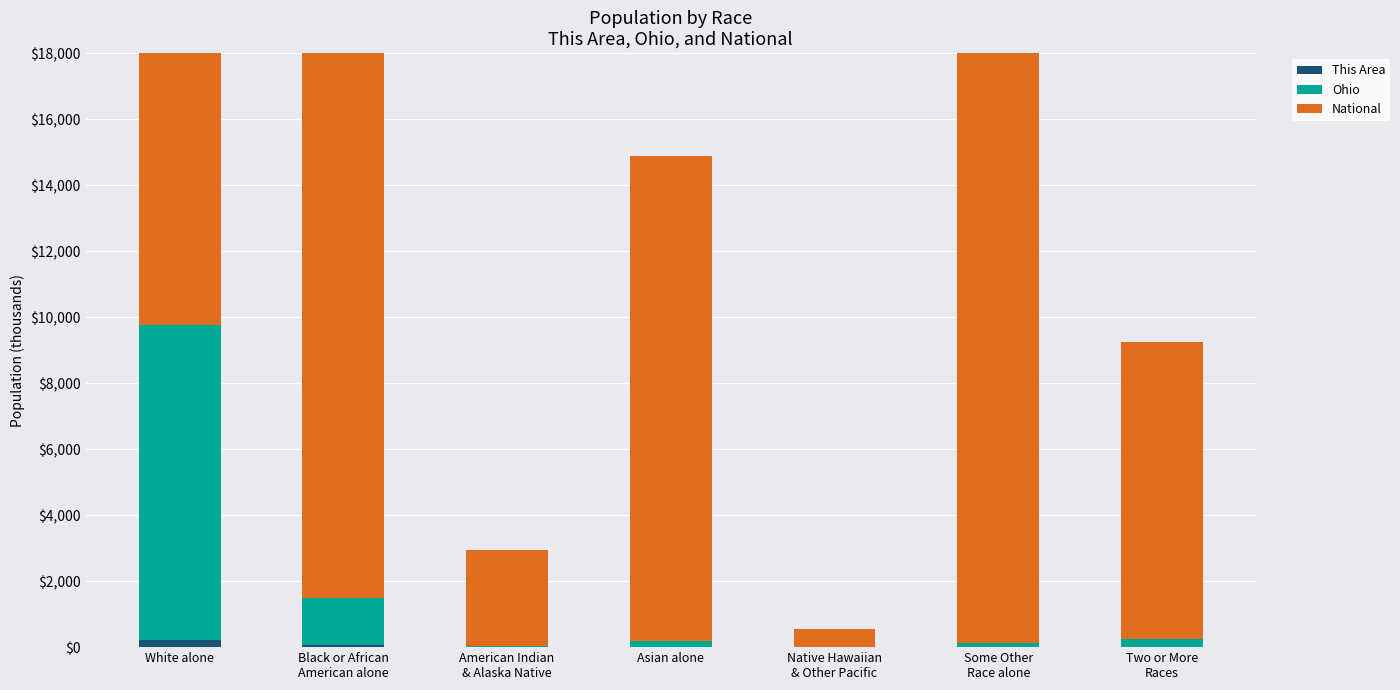

What is the value of the This Area bar at the 4th from the left?

3.4